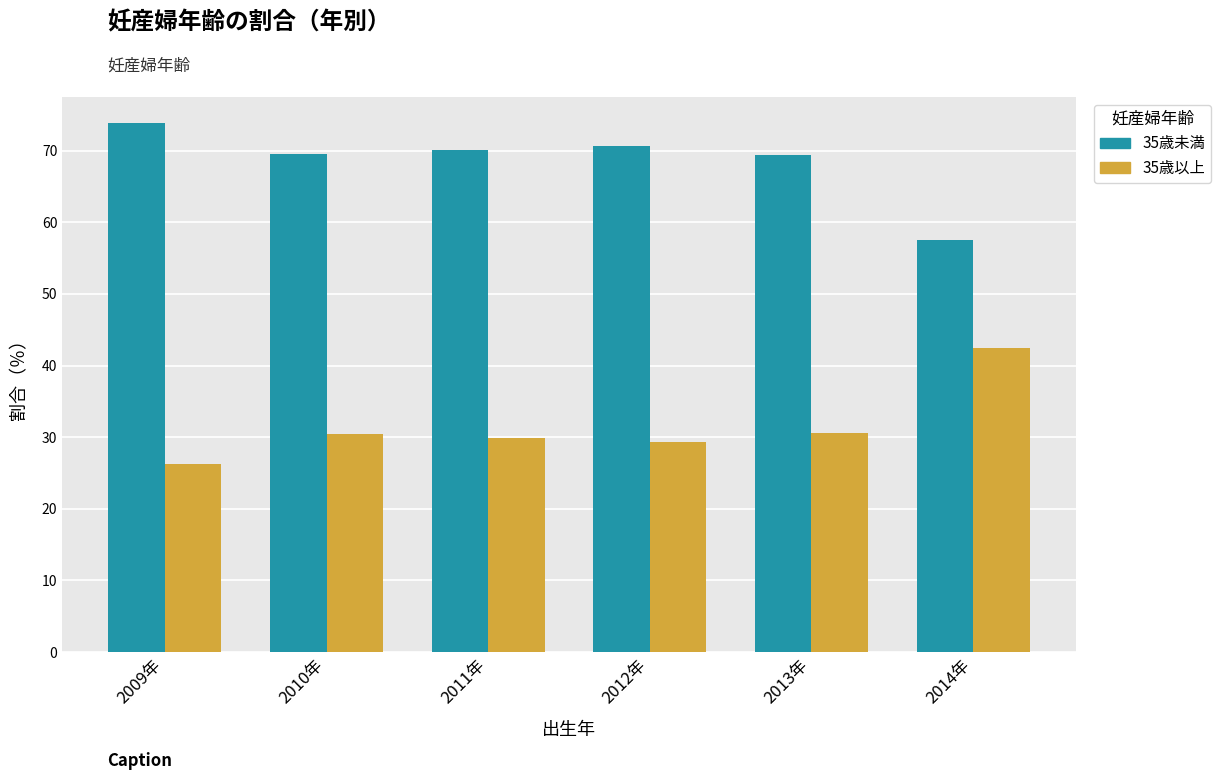

What is the label of the 5th bar from the right?

2010年